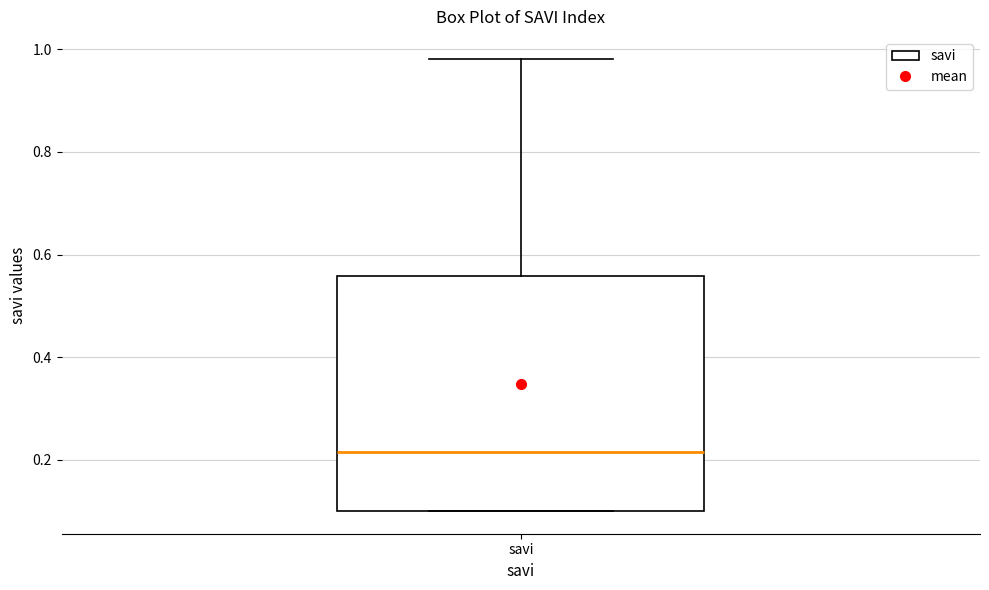

Where is the lower edge of the box for savi on the y-axis? The values are not printed on the chart, so give them approximately, as read against the axis.

0.10